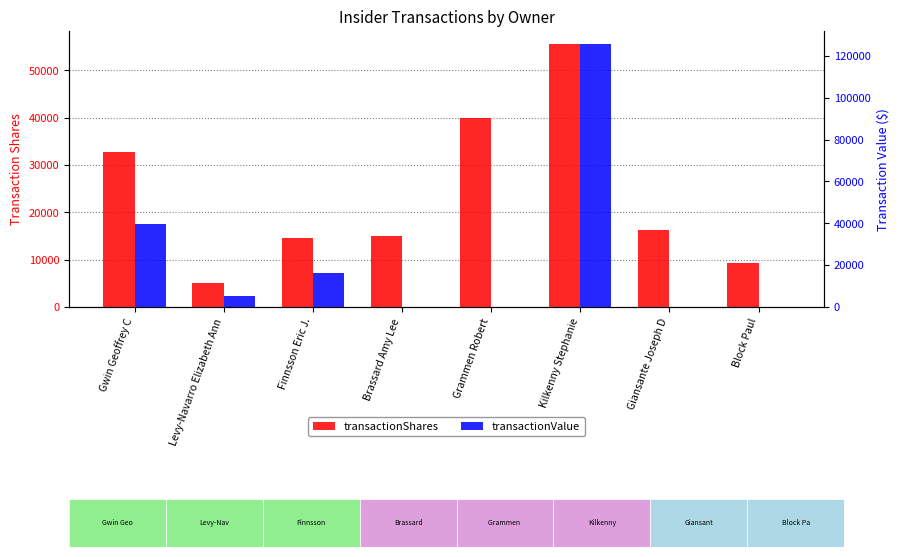

Rank the series by their maximum value, from highest to lowest.

transactionValue, transactionShares